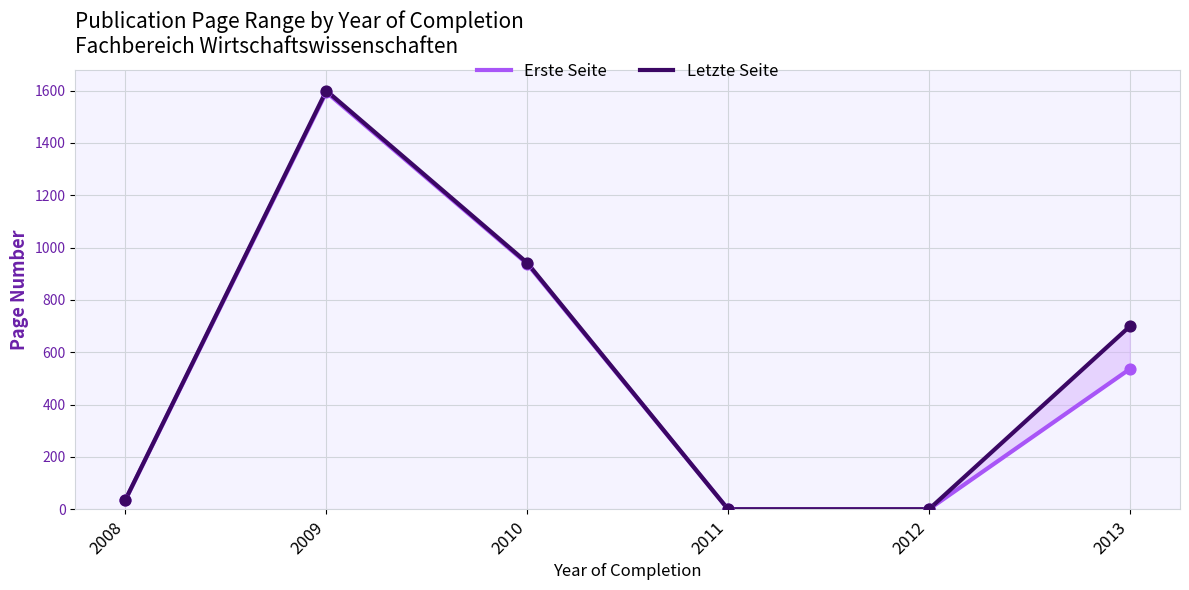

Which series has the widest spread of Y values?

Letzte Seite